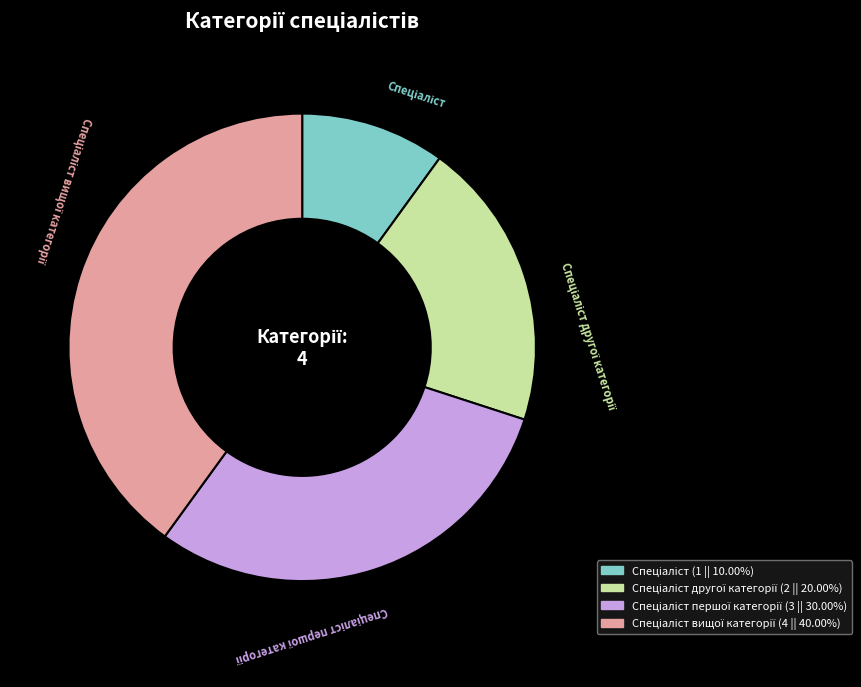

Is there any slice that represents more than half of the pie?

No